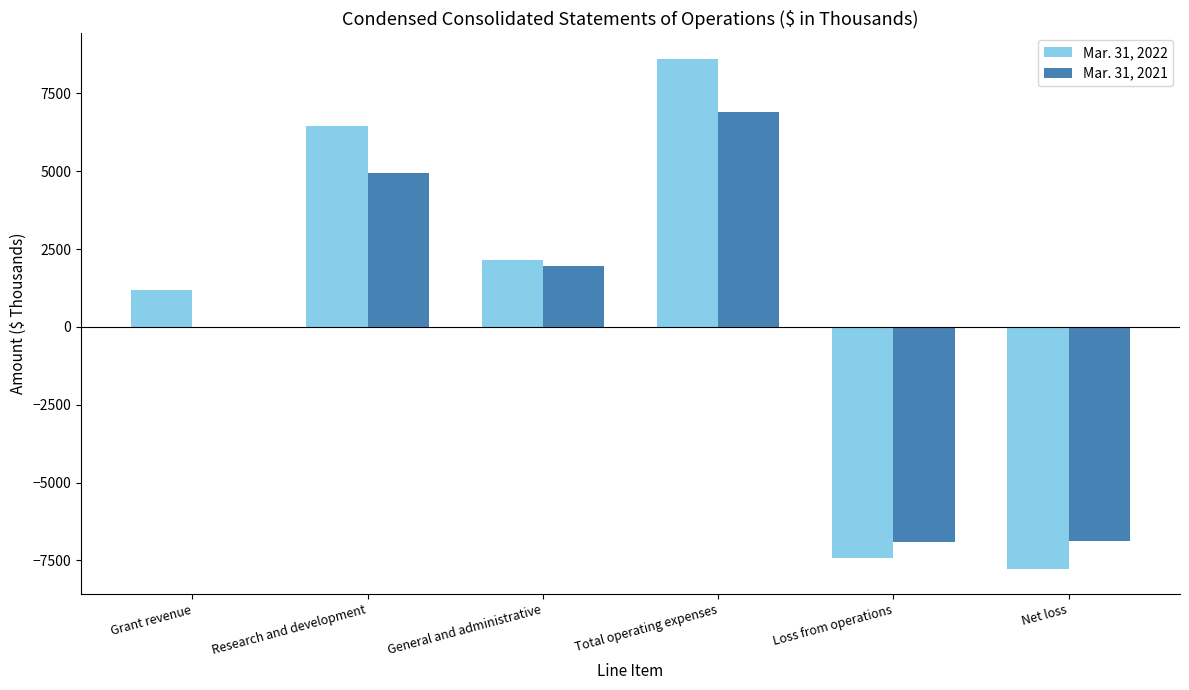

What is the total value across all series at Grant revenue?

1187